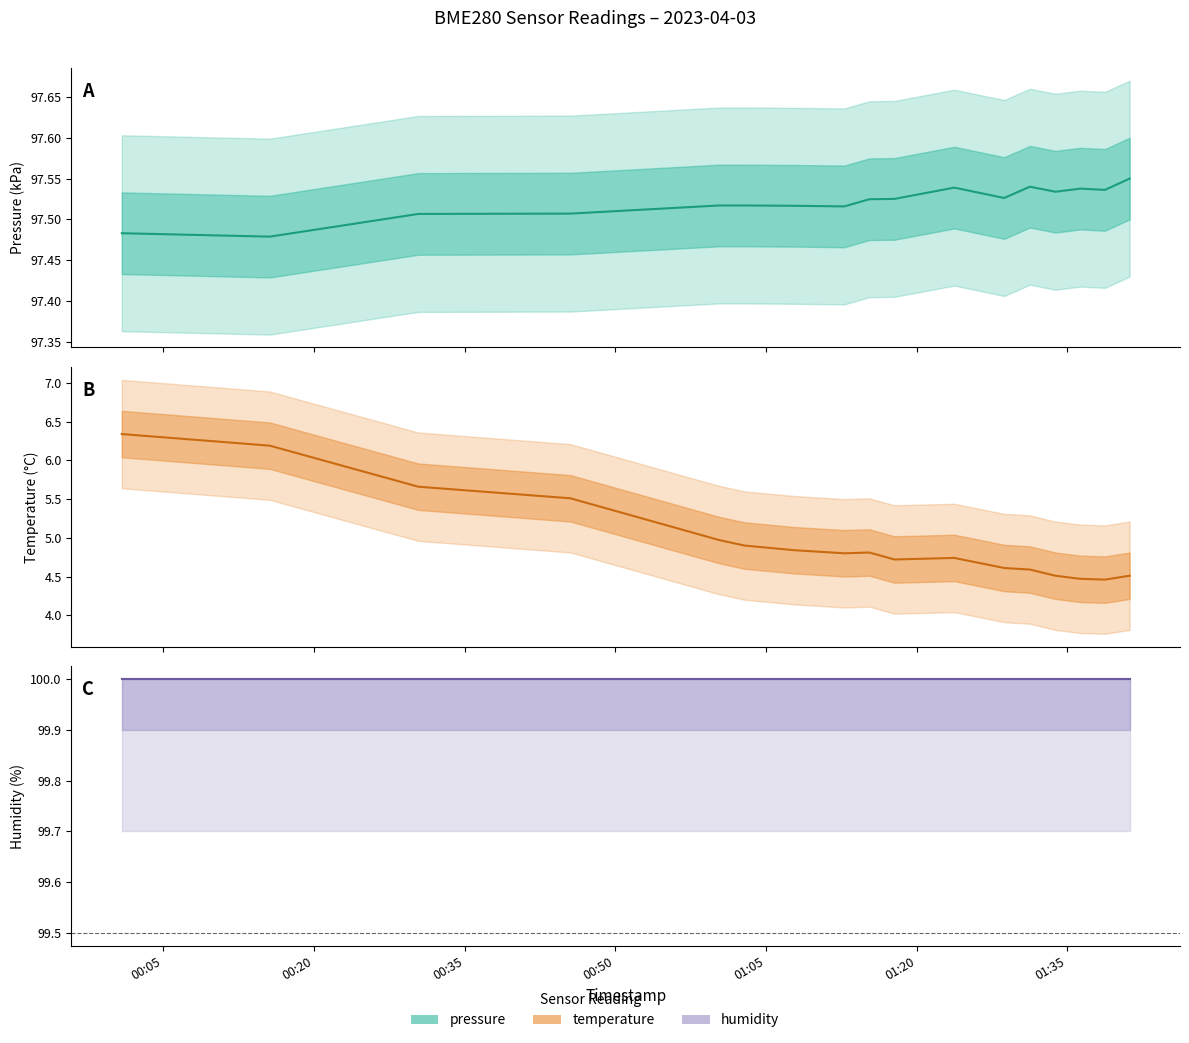

True or false: humidity has more than 0 interior local peaks.

False